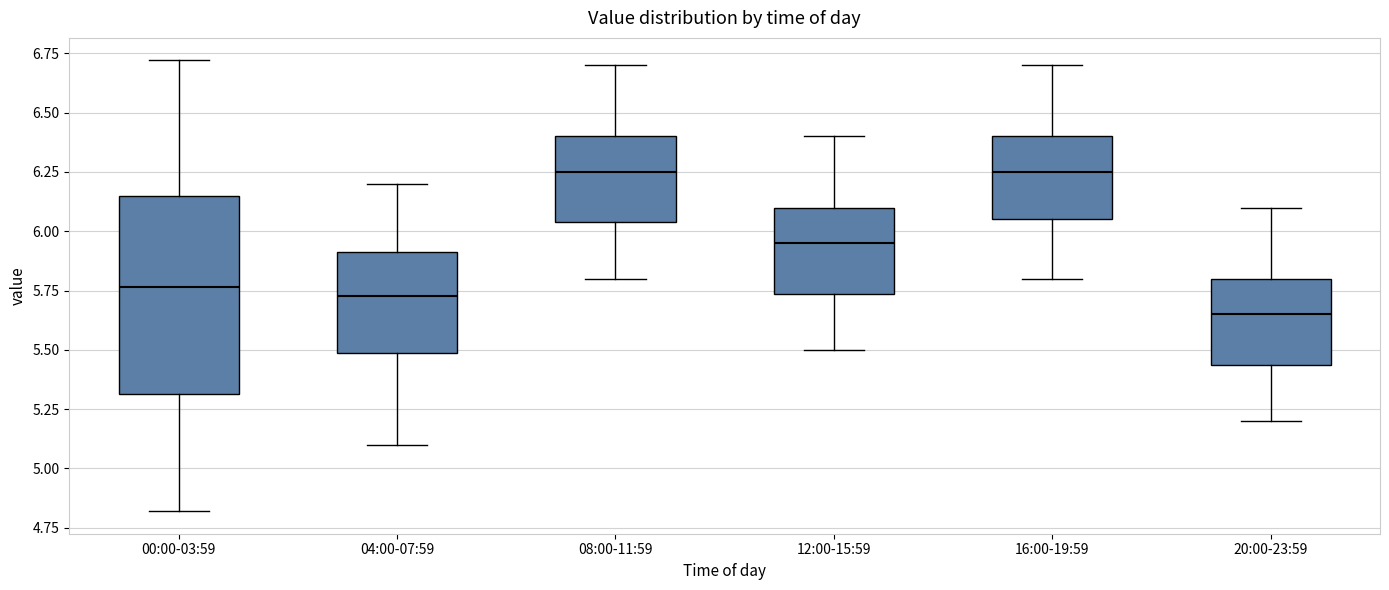

Reading left to right, transcribe this box plot: for each box, give where its median line is, the range the box spans, and where its two whiskers end, as read against the y-axis. The values are not printed on the chart, so give them approximately, as read against the axis.

00:00-03:59: median 5.75, box 5.30 to 6.15, whiskers 4.80 to 6.70
04:00-07:59: median 5.75, box 5.50 to 5.90, whiskers 5.10 to 6.20
08:00-11:59: median 6.25, box 6.05 to 6.40, whiskers 5.80 to 6.70
12:00-15:59: median 5.95, box 5.75 to 6.10, whiskers 5.50 to 6.40
16:00-19:59: median 6.25, box 6.05 to 6.40, whiskers 5.80 to 6.70
20:00-23:59: median 5.65, box 5.45 to 5.80, whiskers 5.20 to 6.10